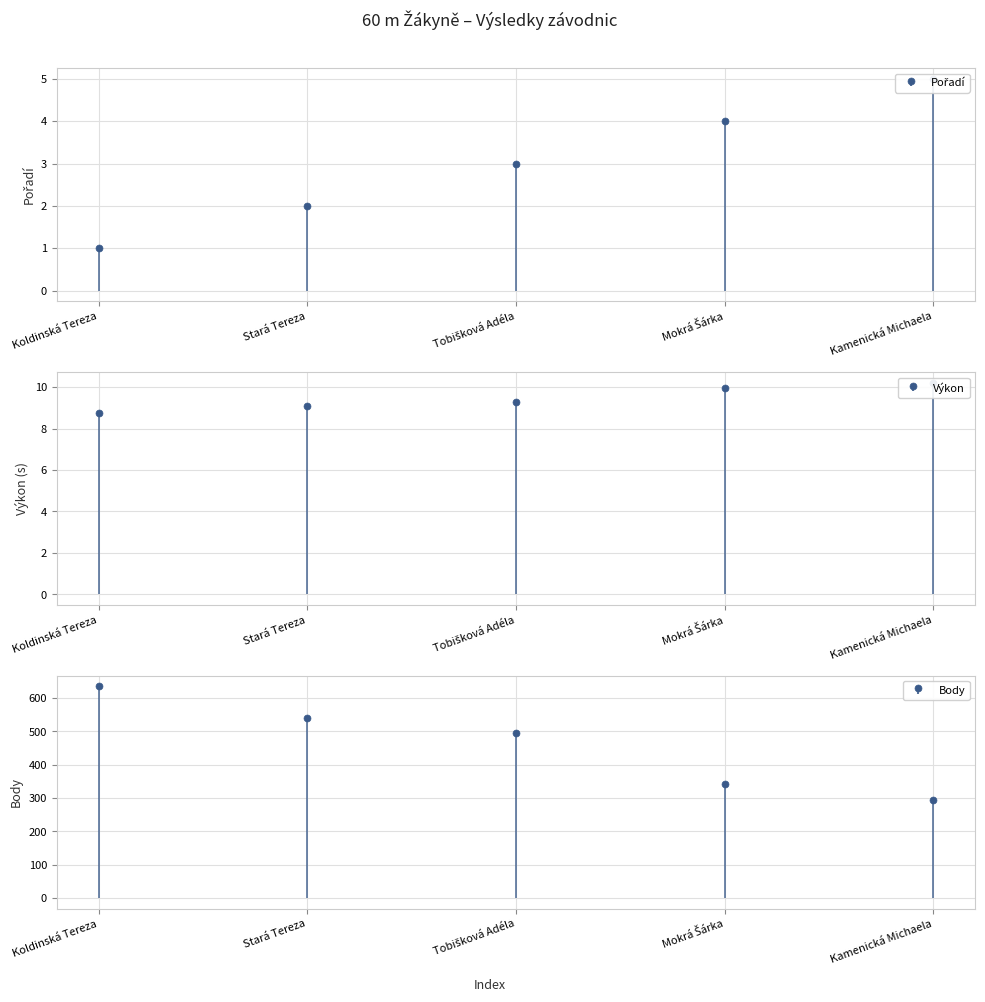

Is this an area chart (filled region under the line)?

No